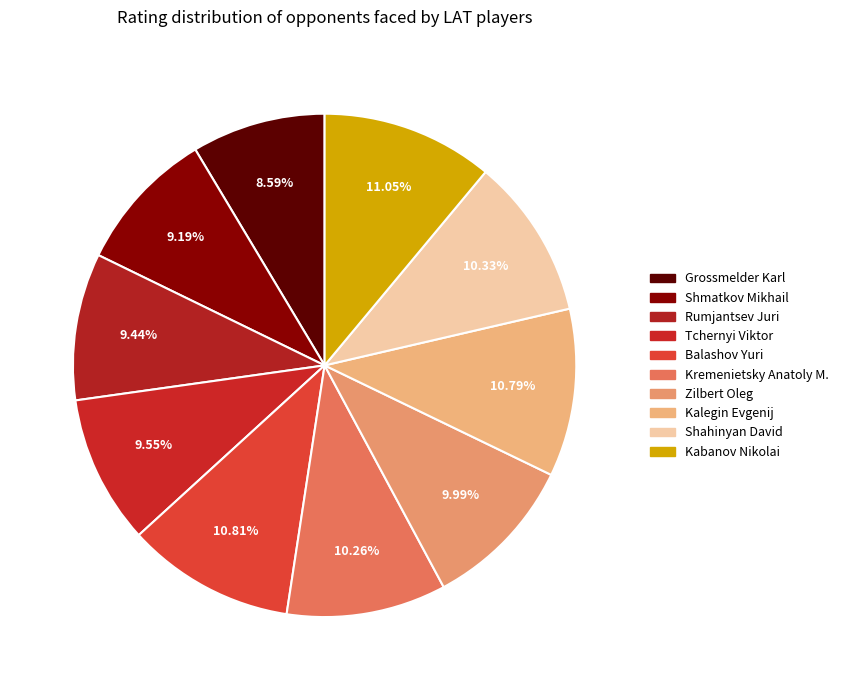

Count the number of slices in the pie.

10